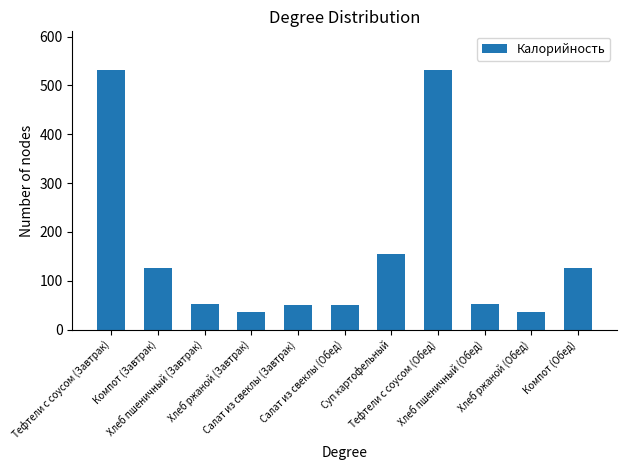

How many bars are there in total?

11